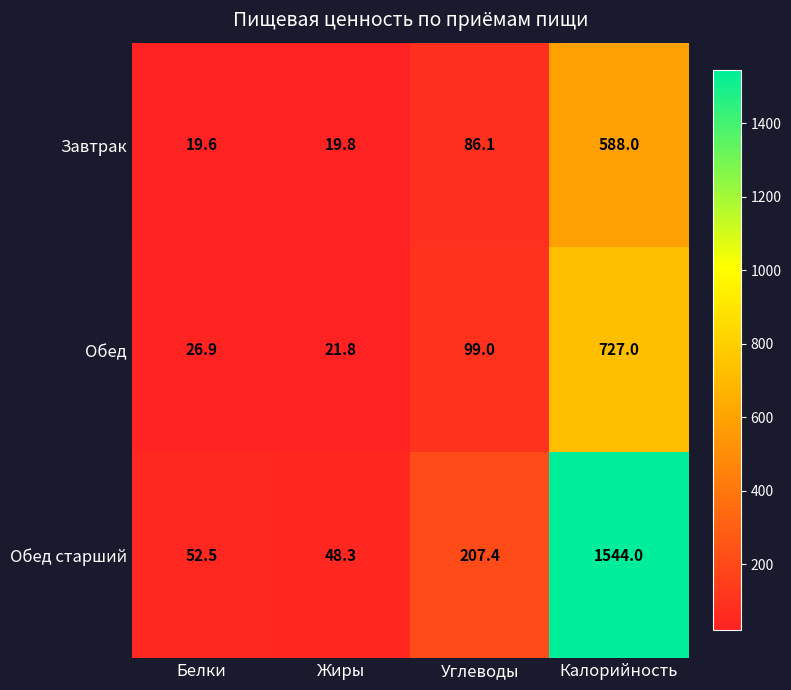

List the series in order of their peak value, lowest first.

Завтрак, Обед, Обед старший